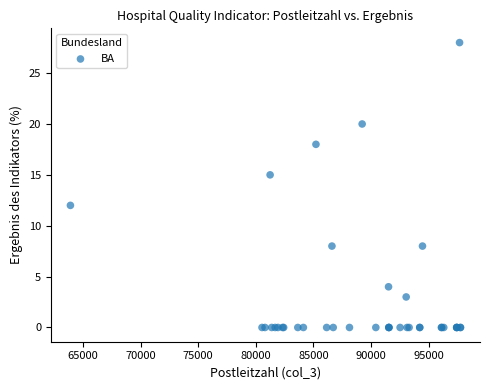

What Y value in the scatter plot is closest to 14?

15